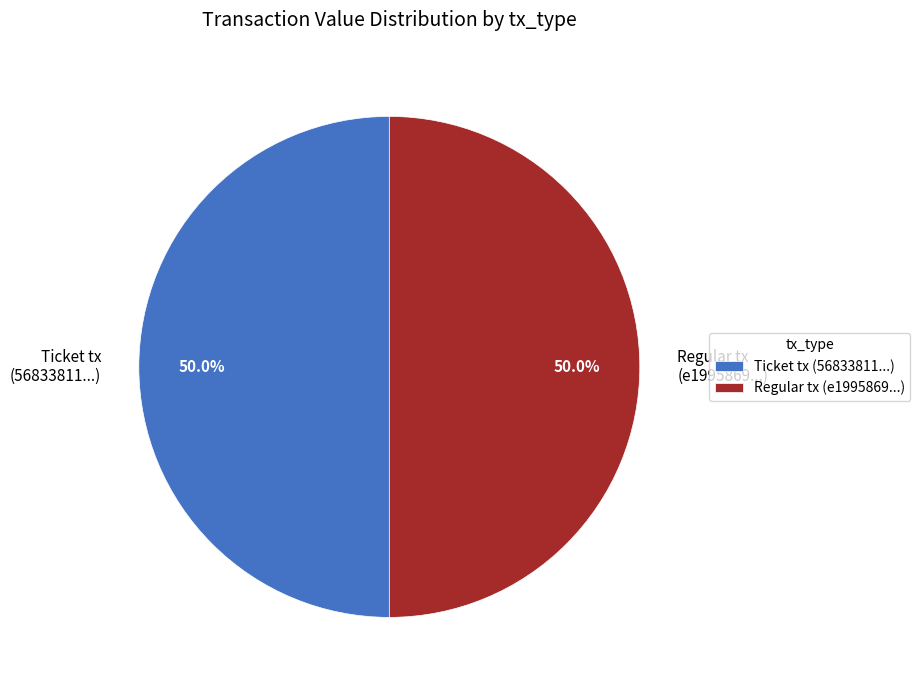

What portion of the pie excludes Regular tx (e1995869...)?

50.0%